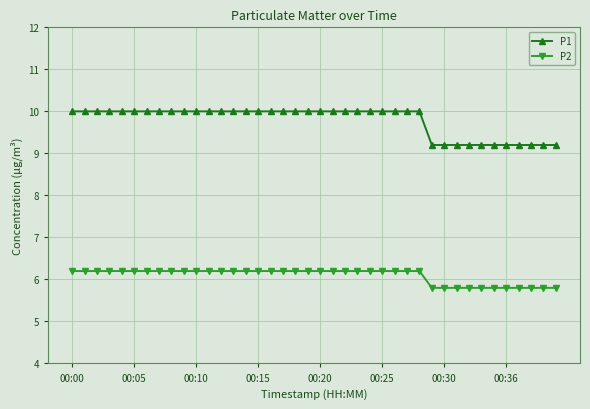

True or false: P1 and P2 intersect in this chart.

False